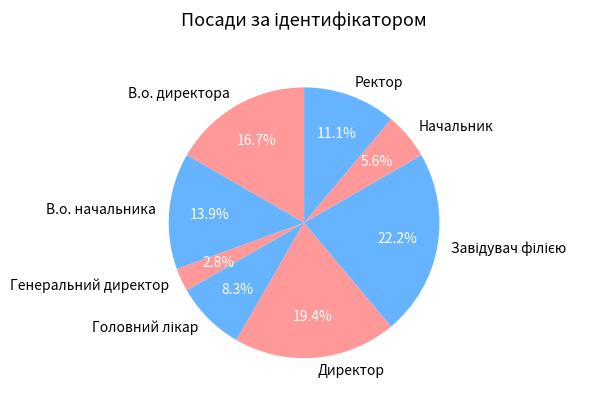

What is the ratio of the value at Начальник to the value at В.о. начальника?

0.4